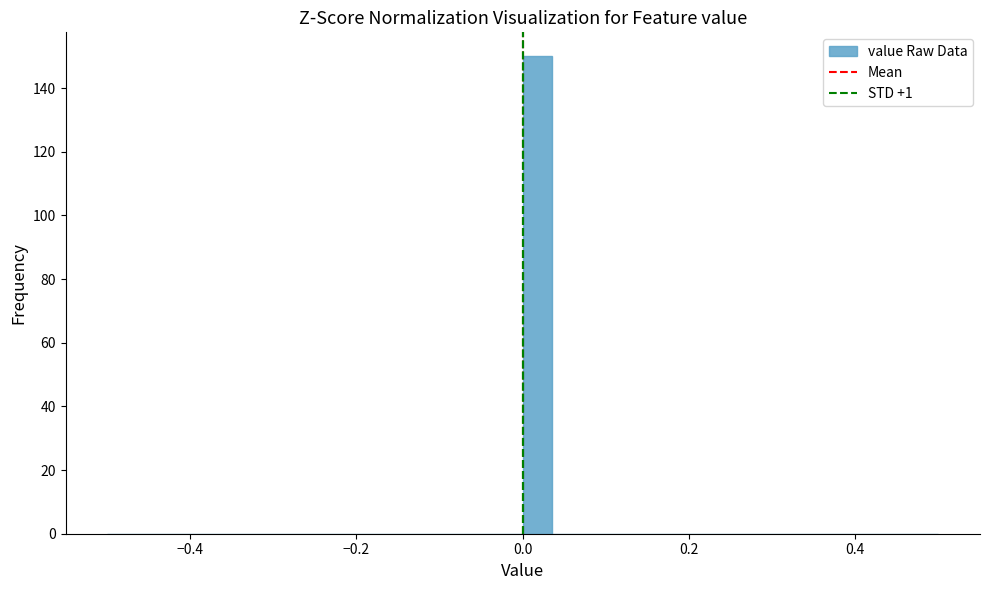

Read against the x-axis, roughly where is the centre of the tallest bar?

0.02